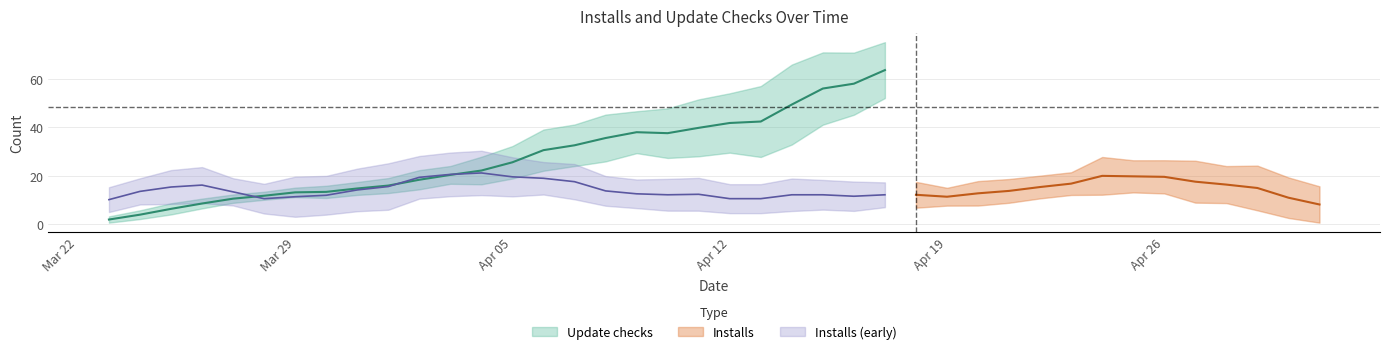

True or false: Installs has a value of 14 at 2021-04-28.

True